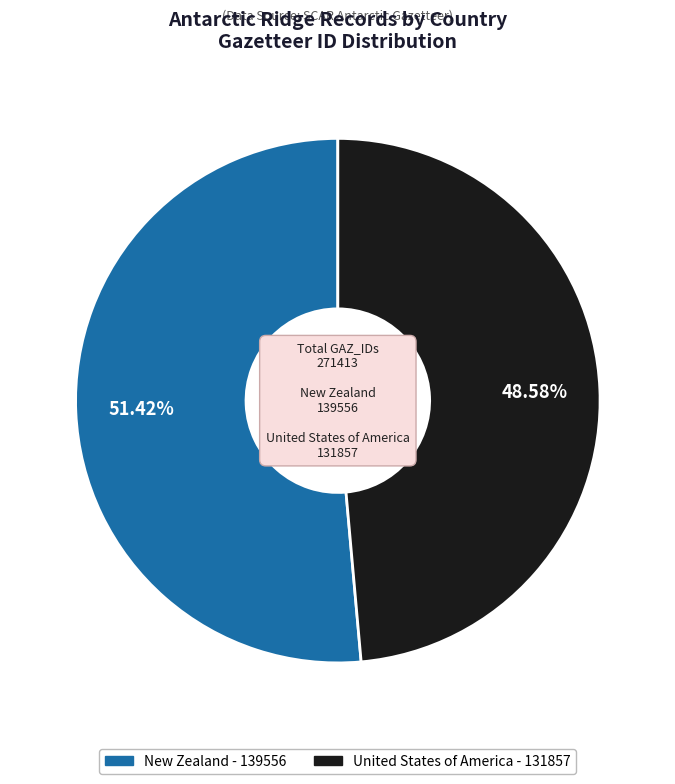

What is the ratio of the value at New Zealand to the value at United States of America?

1.1